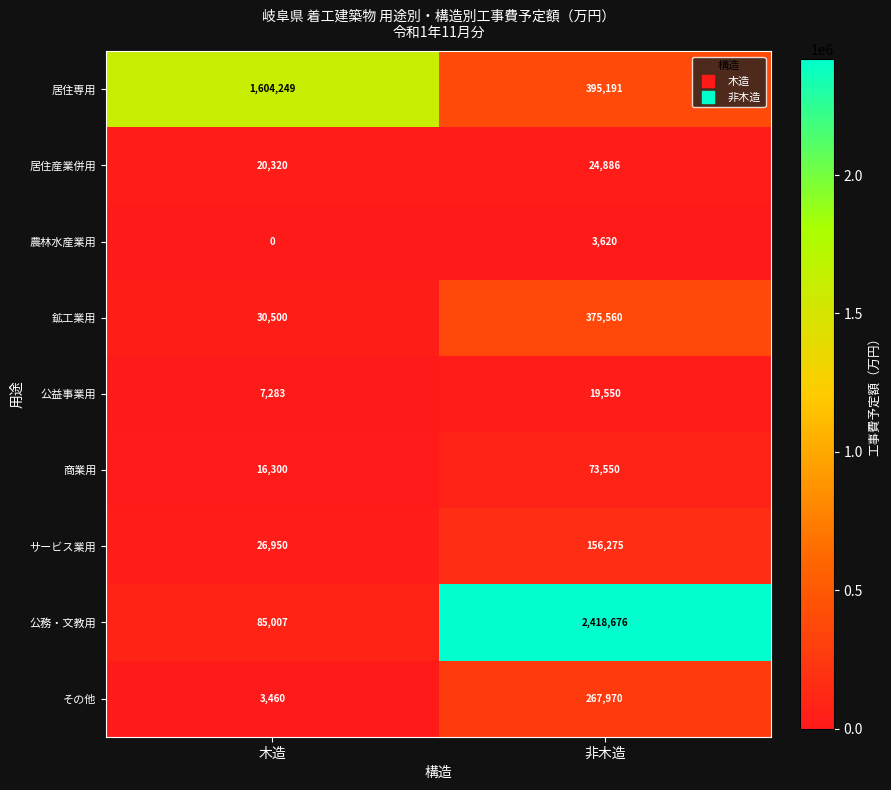

At how many categories does at least one series exceed 1351455?

2